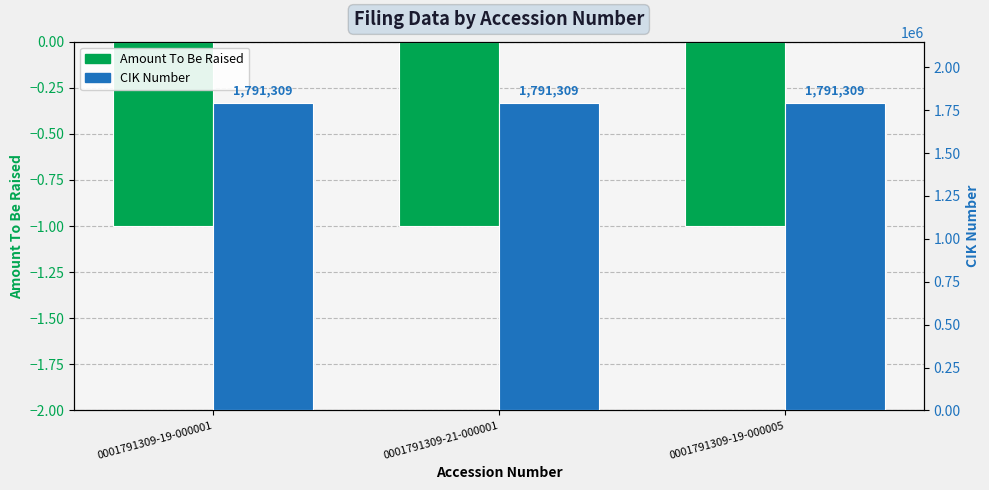

Rank the series at 0001791309-19-000005 from highest to lowest value.

CIK Number, Amount To Be Raised